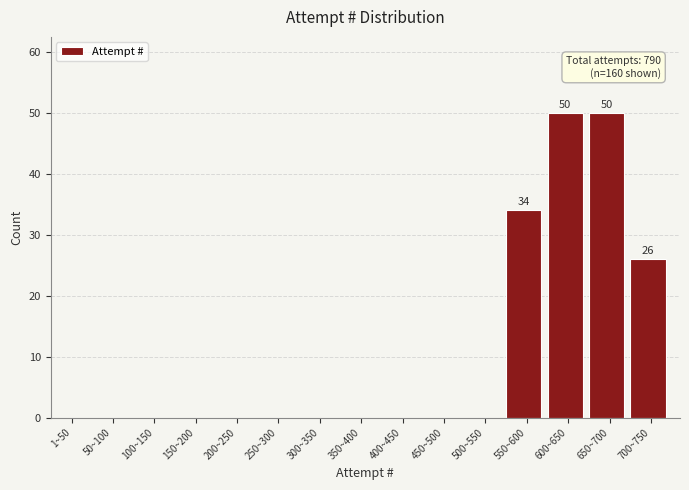

Reading left to right, what are all the values shown in this chart?

1~50=0	50~100=0	100~150=0	150~200=0	200~250=0	250~300=0	300~350=0	350~400=0	400~450=0	450~500=0	500~550=0	550~600=34	600~650=50	650~700=50	700~750=26